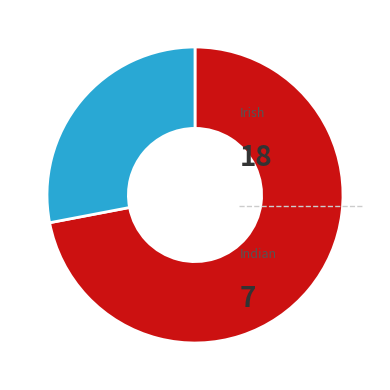

Which category has the smallest portion of the pie?

Indian